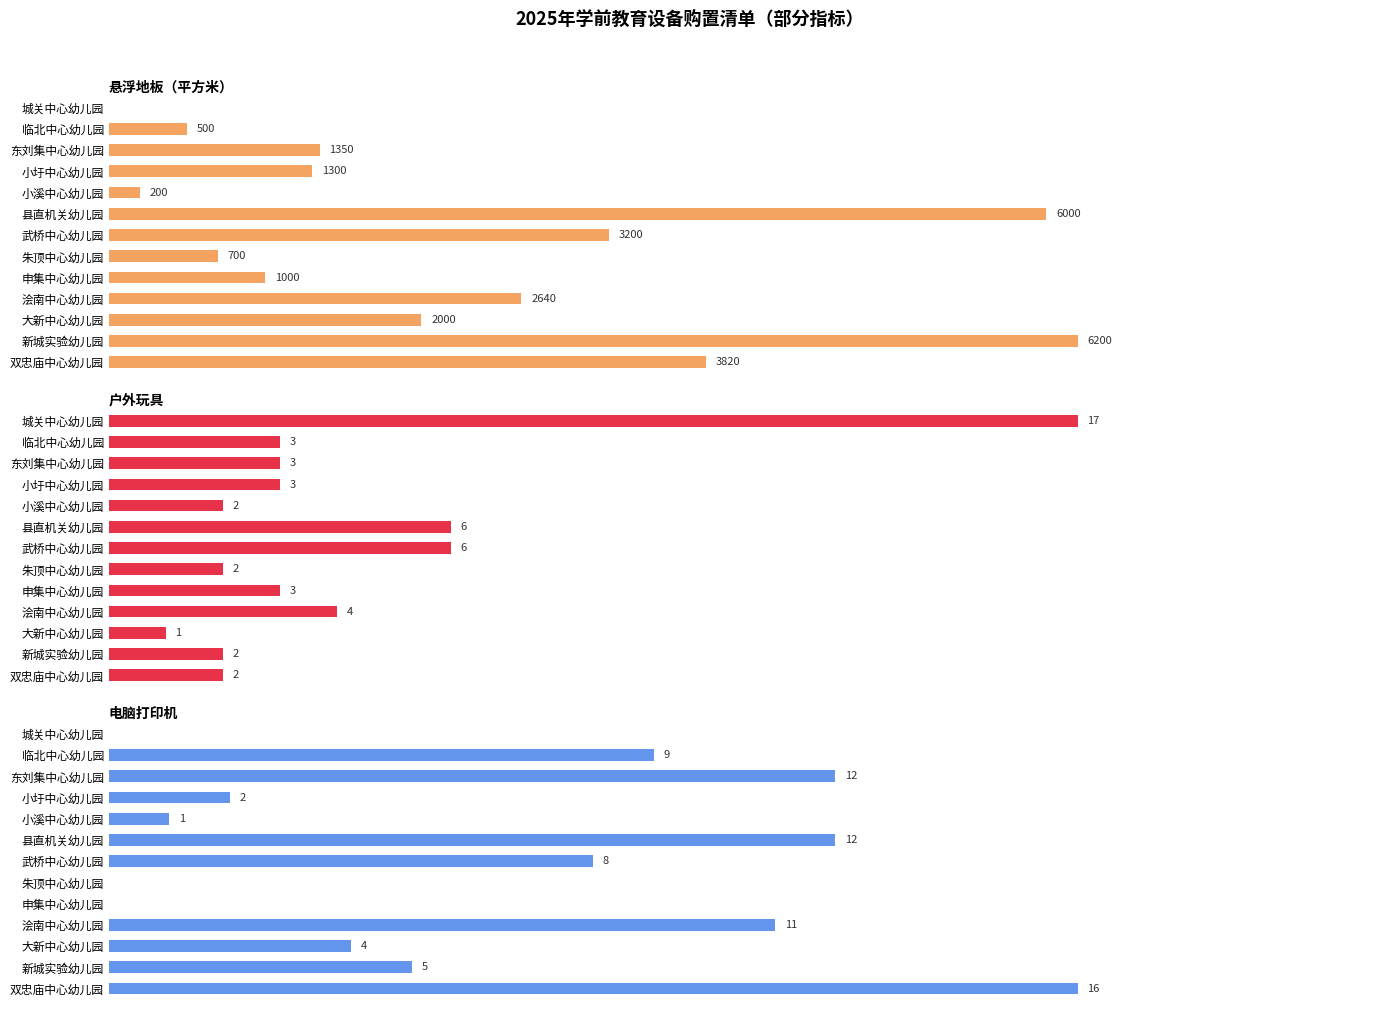

Which series has the largest total across all categories?

悬浮地板（平方米）